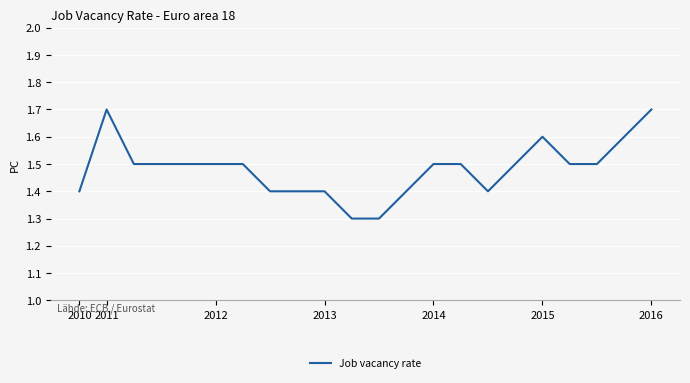

What is the greatest value displayed?

1.7